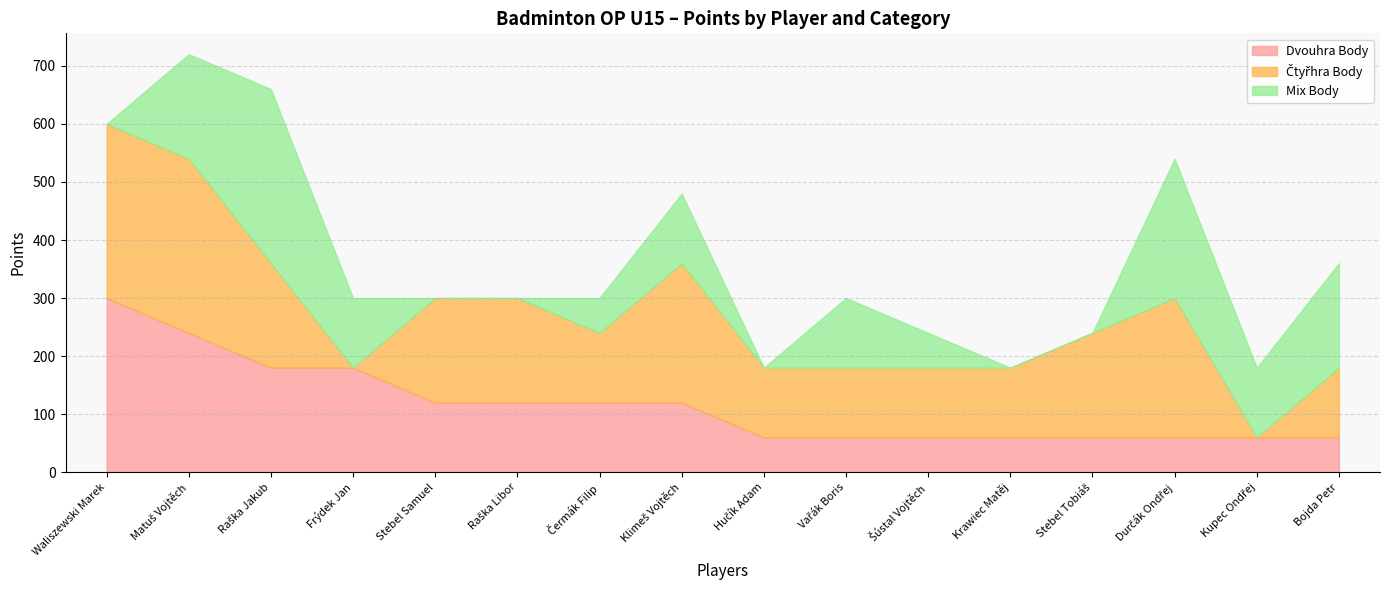

At how many categories does at least one series exceed 214?

5